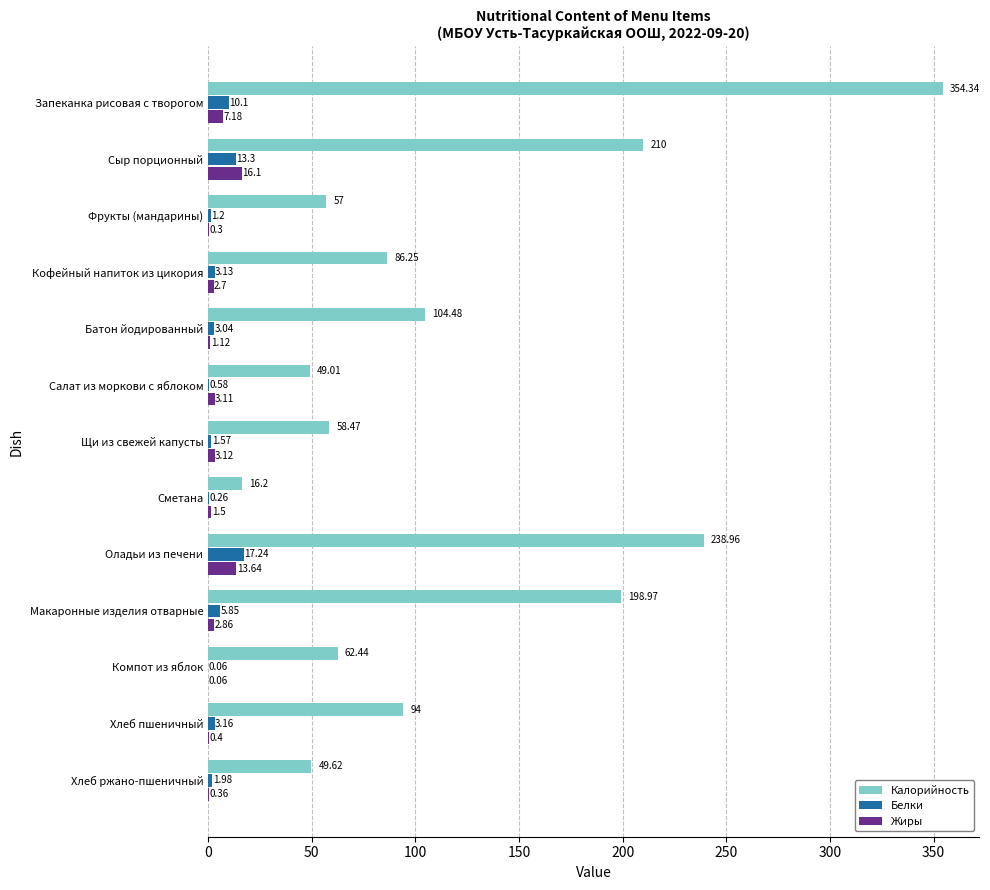

Between Запеканка рисовая с творогом and Салат из моркови с яблоком, which series saw the biggest shift?

Калорийность